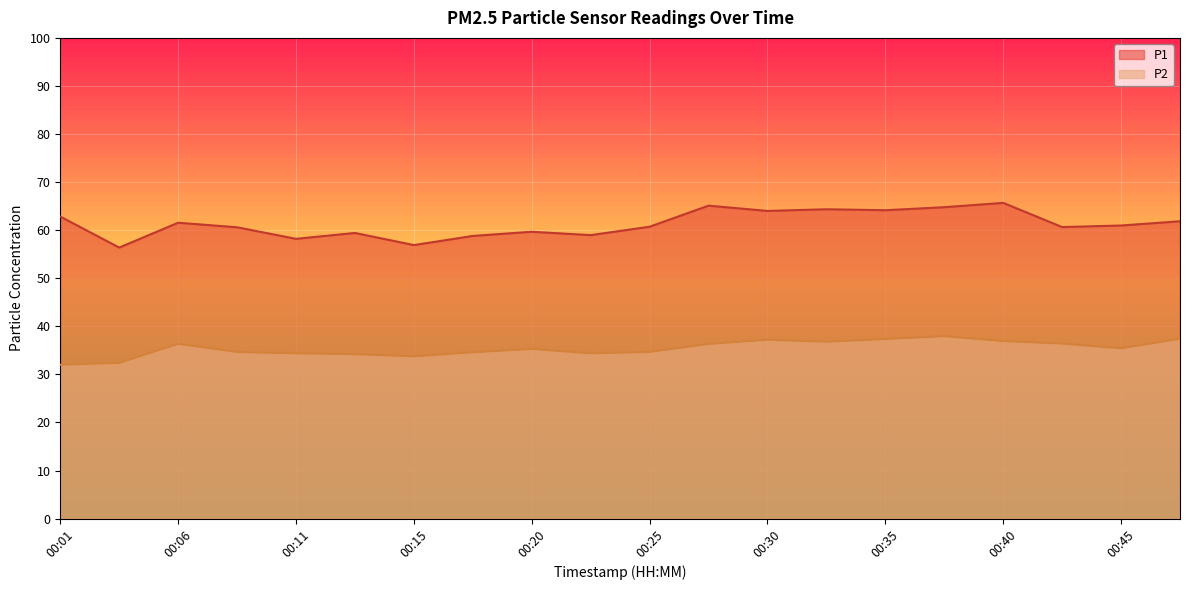

How many lines are shown in the chart?

2